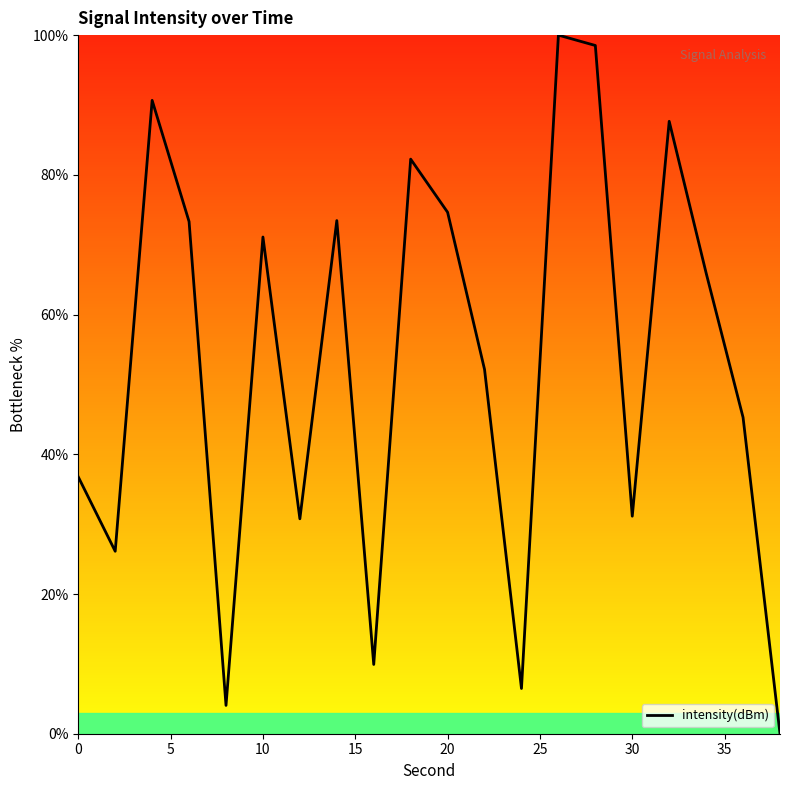

How many values are below 65?

10